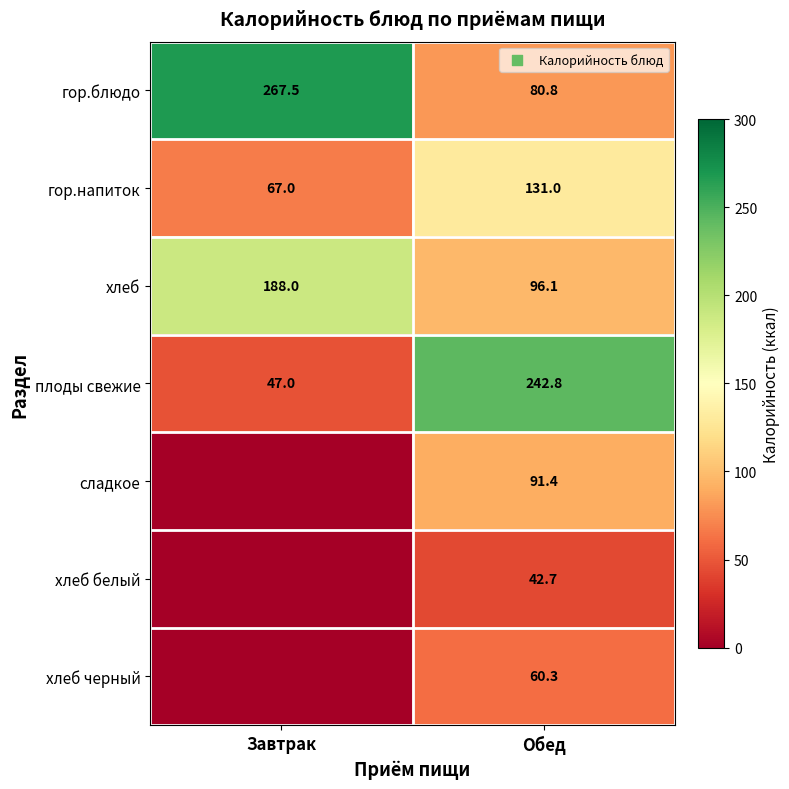

What is the difference between the highest and lowest values at Обед?

200.1